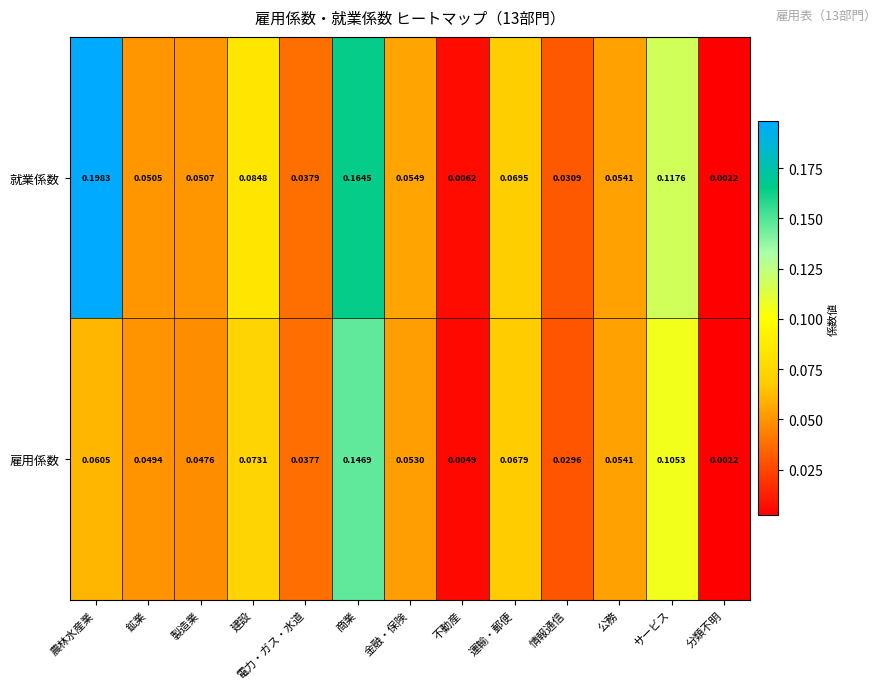

Where is 就業係数 nearest to the value 0?

分類不明